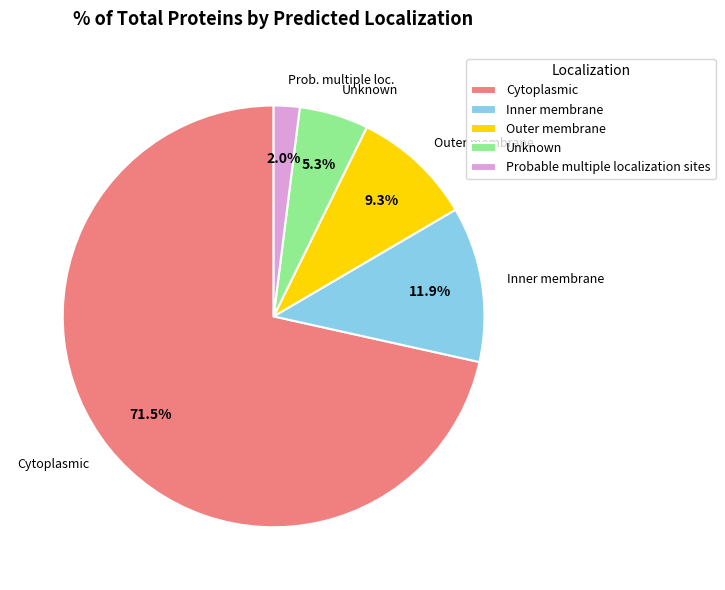

Which category has the biggest portion of the pie?

Cytoplasmic